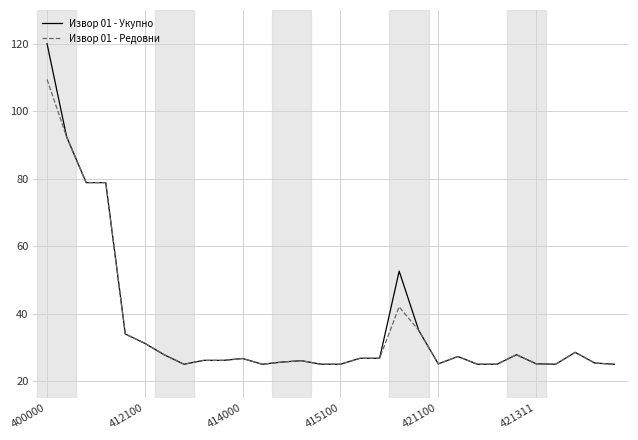

What is the minimum value for Извор 01 - Редовни?

25.0